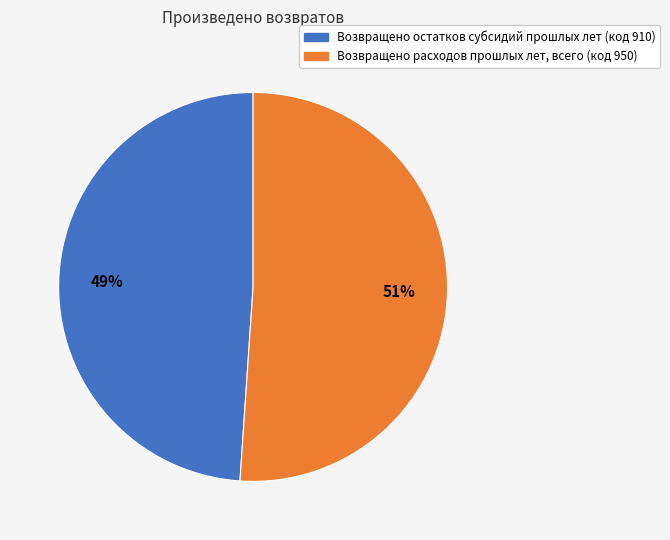

Is the sum of Возвращено остатков субсидий прошлых лет (код 910) and Возвращено расходов прошлых лет, всего (код 950) greater than half?

Yes